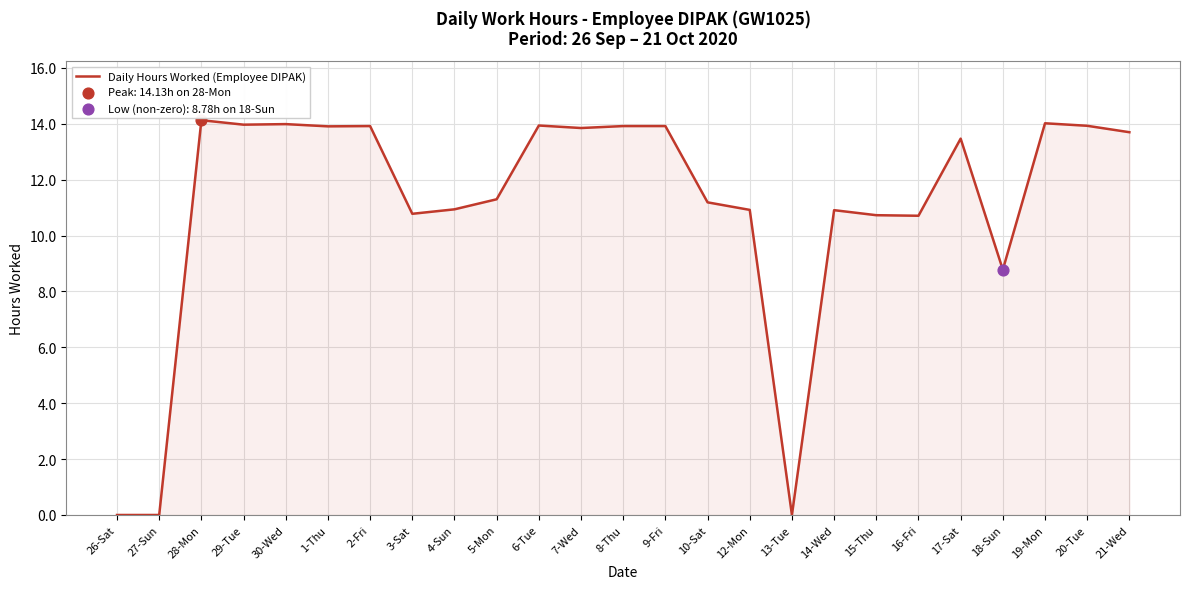

What is the change in value from 26-Sat to 6-Tue?

+13.9